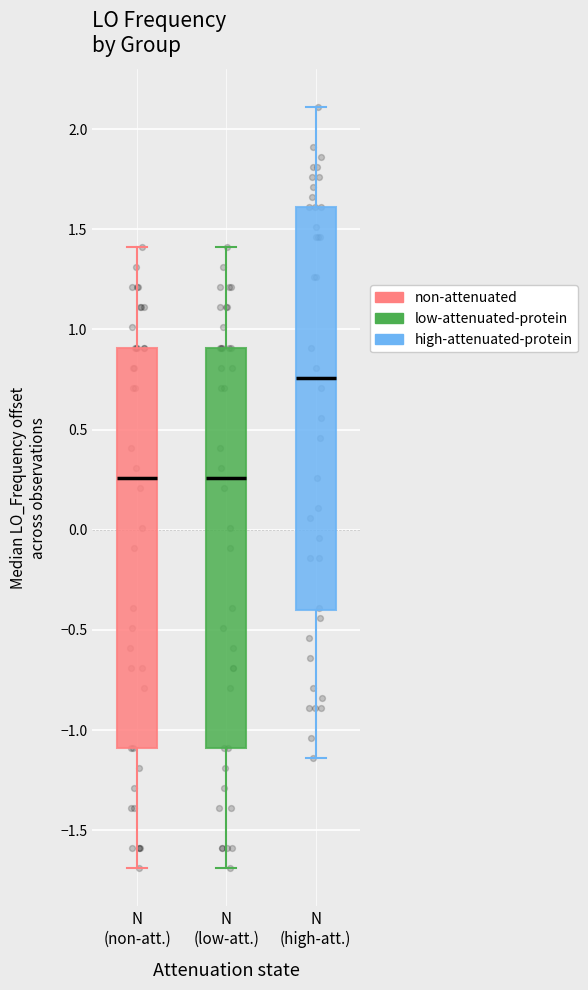

Reading left to right, read every box against the y-axis: the position of its median line, the range the box covers, and the ends of its whiskers. The values are not printed on the chart, so give them approximately, as read against the axis.

N (non-att.): median 0.25, box -1.10 to 0.90, whiskers -1.70 to 1.40
N (low-att.): median 0.25, box -1.10 to 0.90, whiskers -1.70 to 1.40
N (high-att.): median 0.75, box -0.40 to 1.60, whiskers -1.15 to 2.10